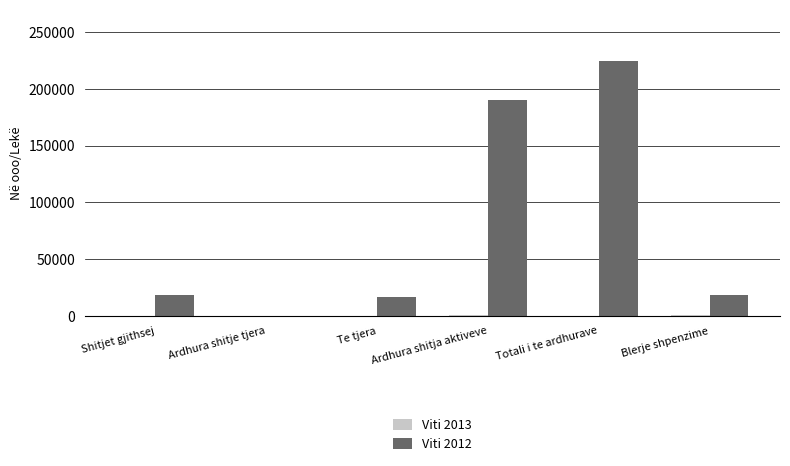

How many series are shown in this chart?

2